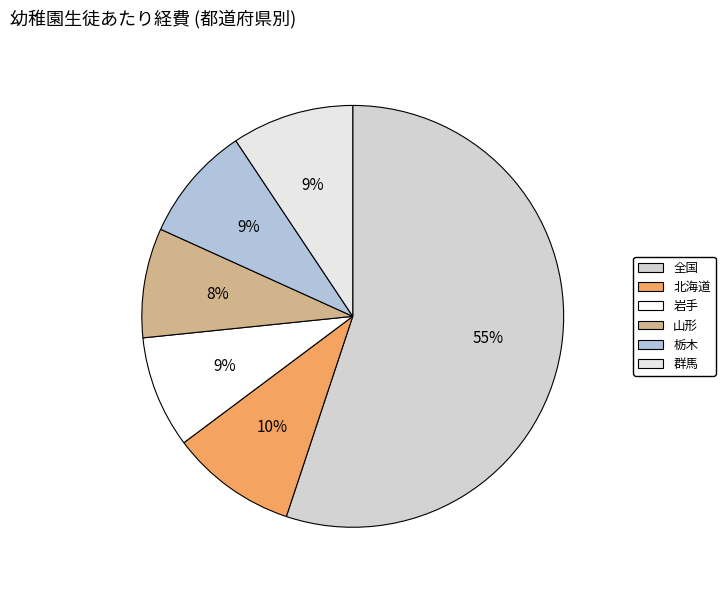

Is 群馬 the majority of the pie?

No